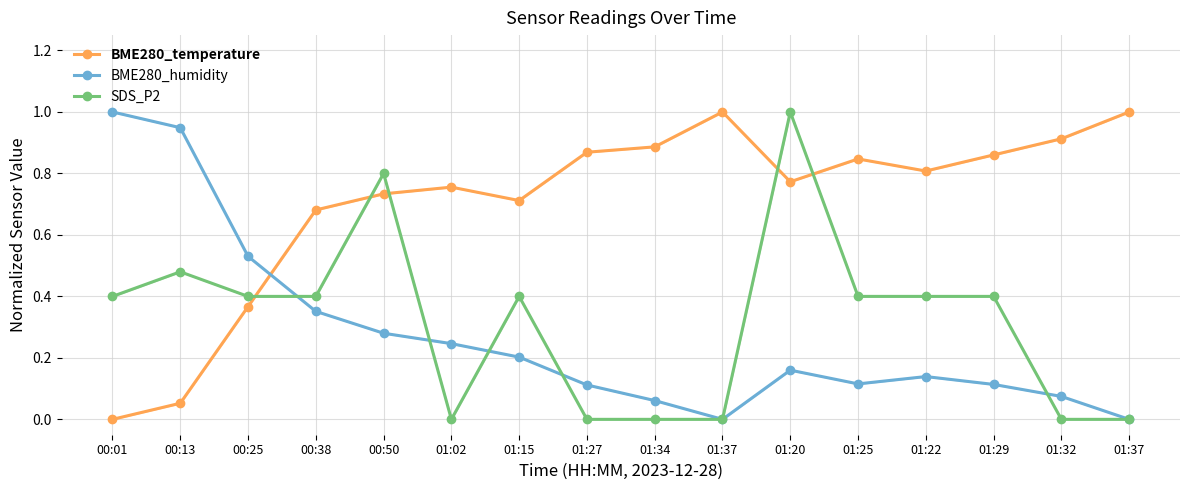

The BME280_temperature series shows 1.0 at 00:38. True or false?

False